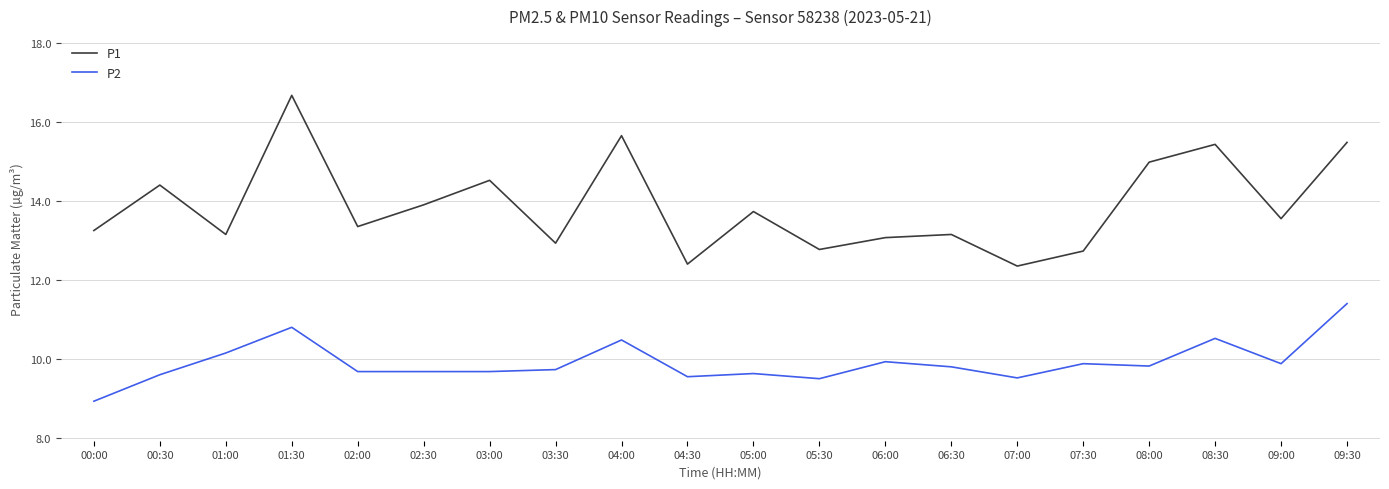

What is the difference between the P1 values at 07:30 and 03:00?

1.8